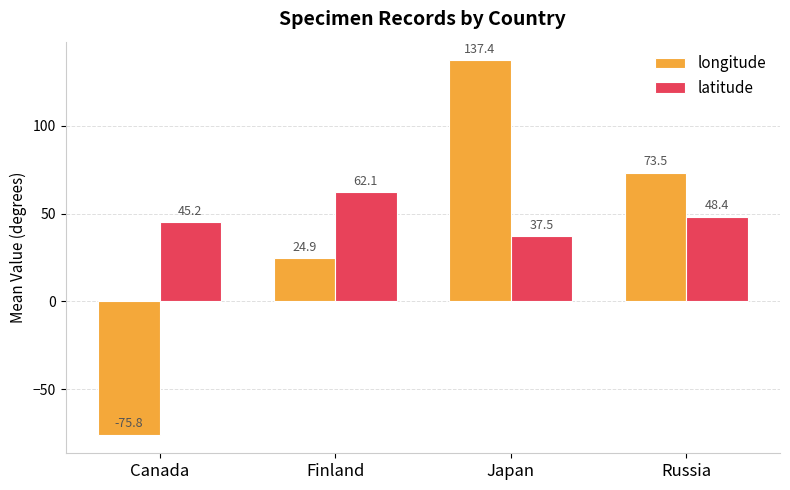

What is the value of the latitude bar at the 1st from the left?

45.2